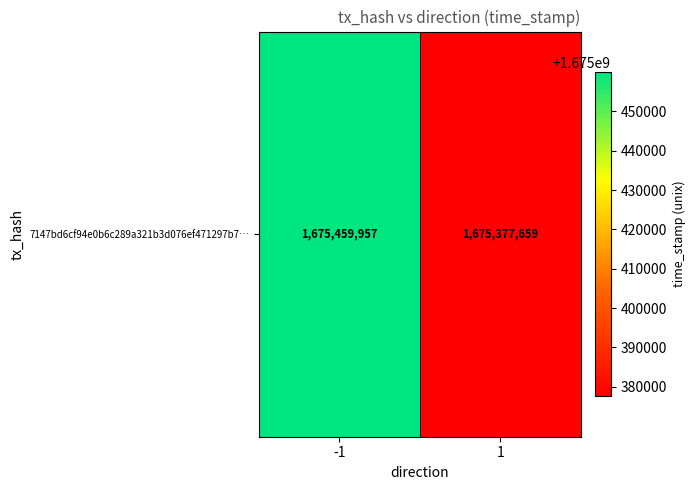

Reading left to right, list all the values displayed in this chart.

1675459957	1675377659